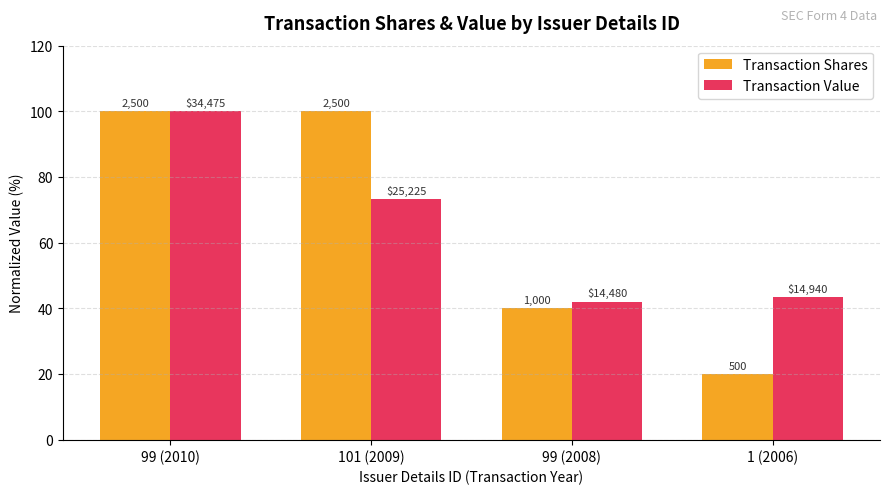

What are all the series names shown in the legend?

Transaction Shares, Transaction Value